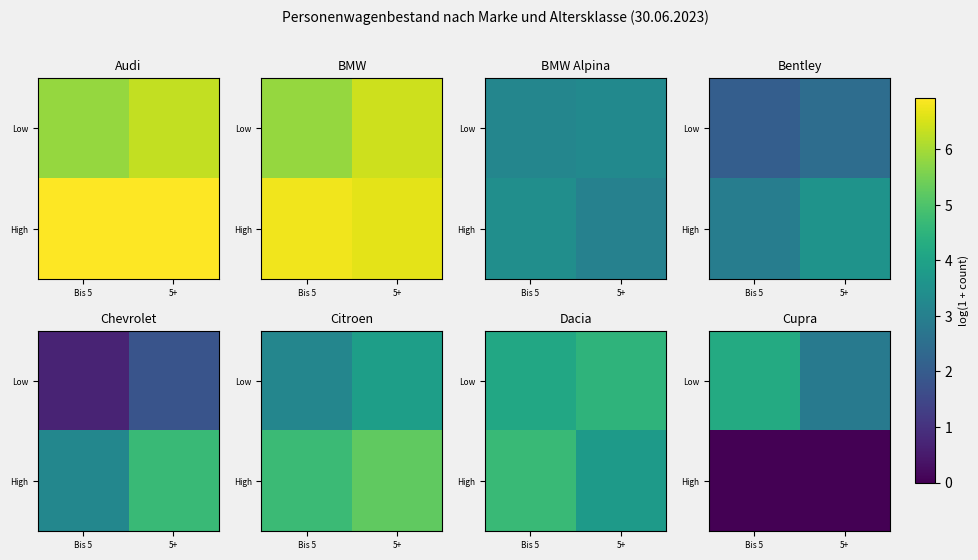

What is the average value of the Low series?

3.5